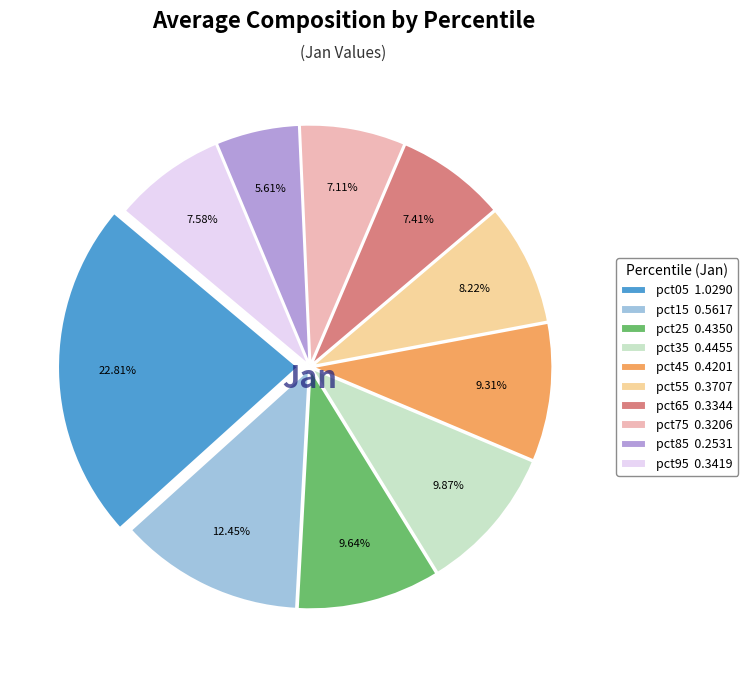

What portion of the pie excludes pct75?

92.9%